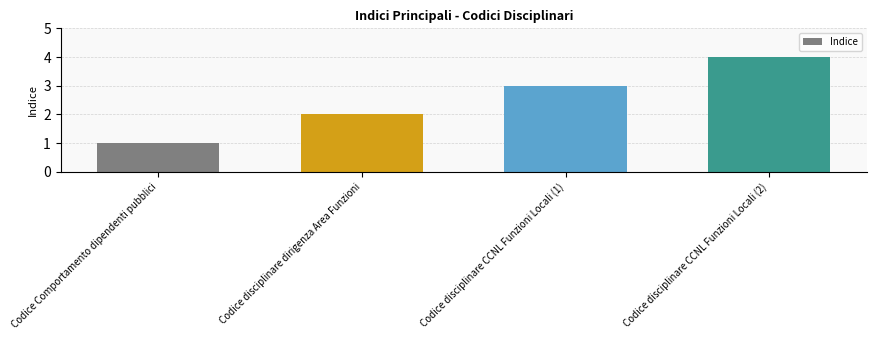

Reading left to right, list all the values displayed in this chart.

1	2	3	4